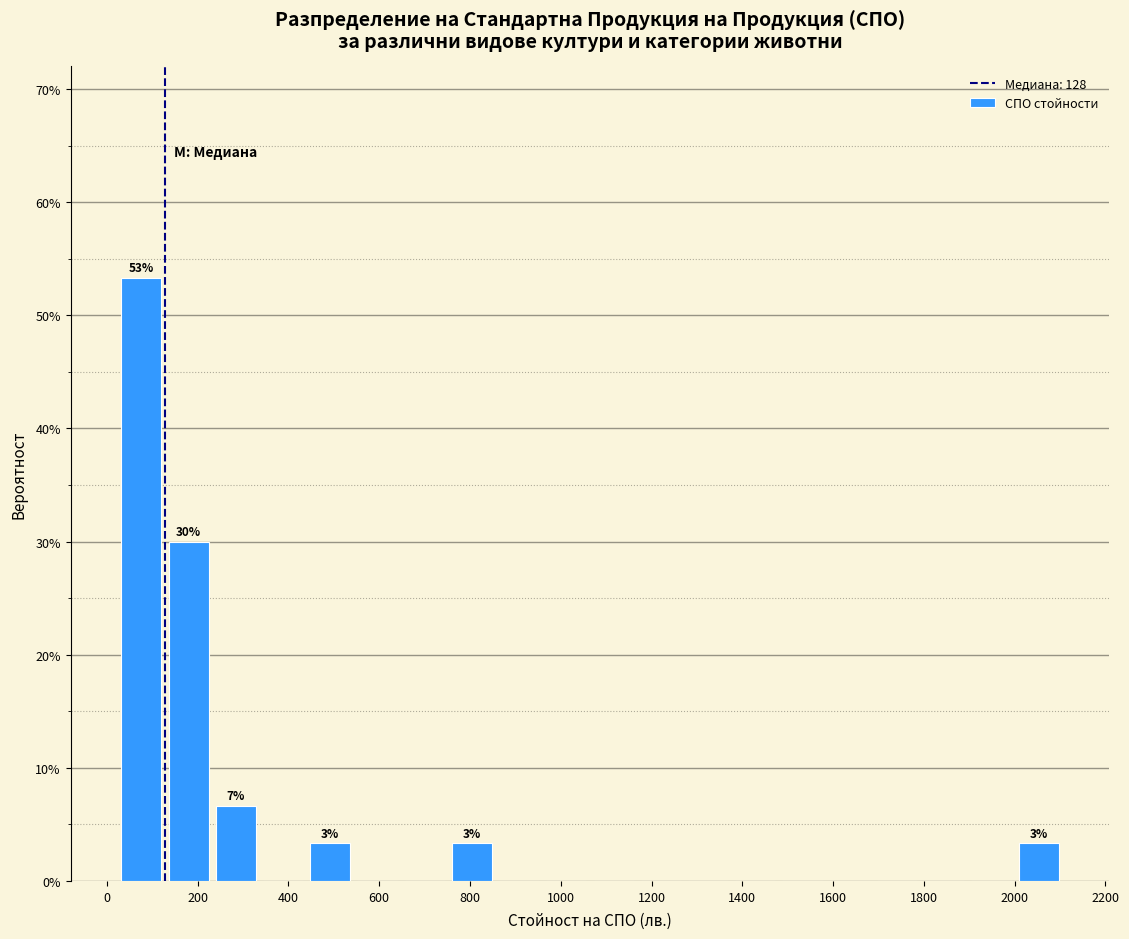

Over which range of the x-axis is the bar tallest?

20 to 120